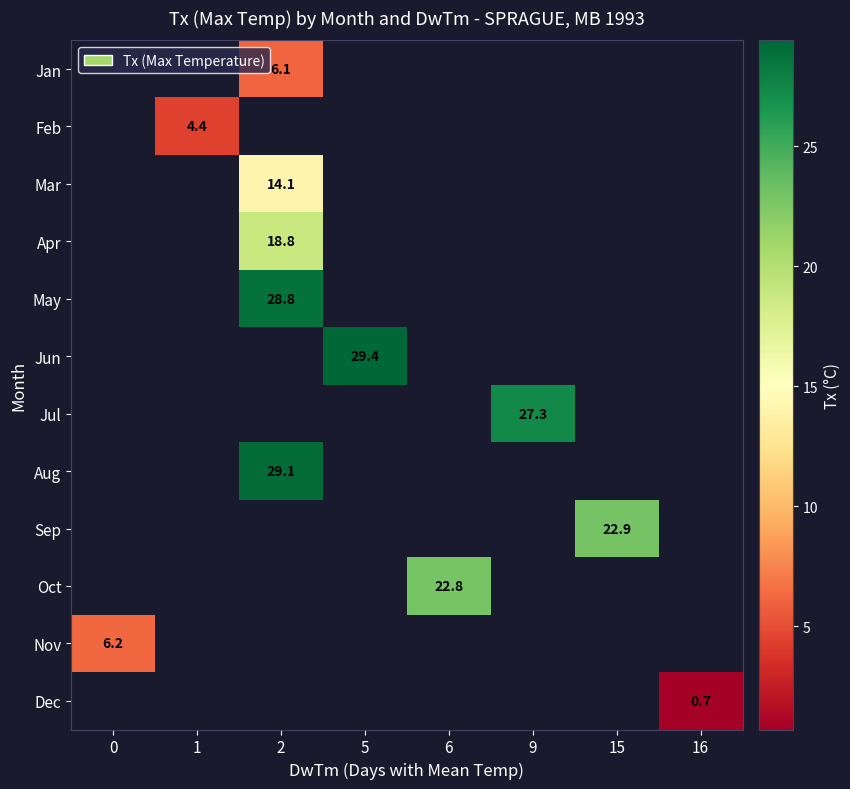

How many series are shown in this chart?

12